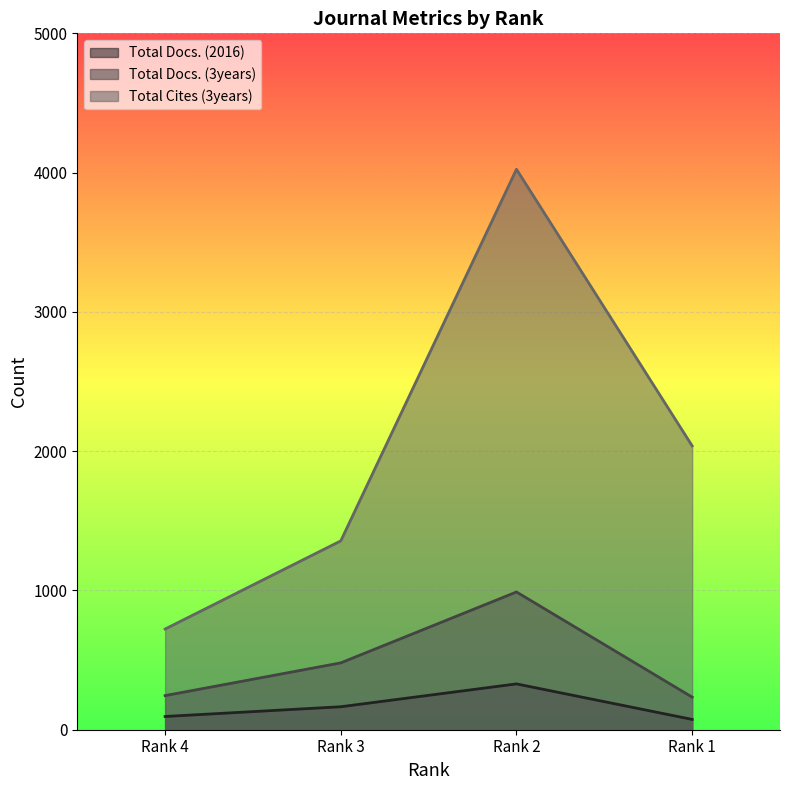

At Rank 2, list the series in order from smallest to largest.

Total Docs. (2016), Total Docs. (3years), Total Cites (3years)